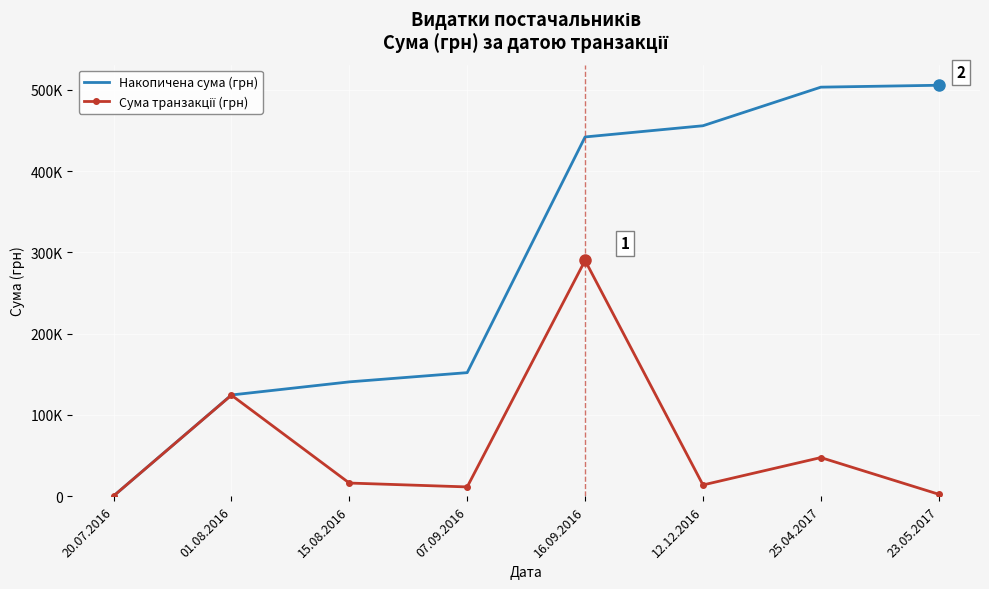

What position from the right is 25.04.2017?

2